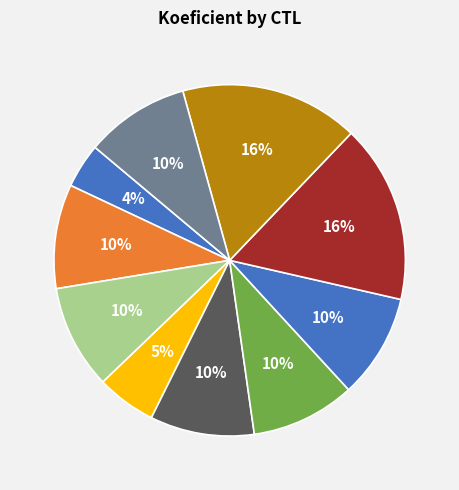

How many segments does this pie chart have?

10